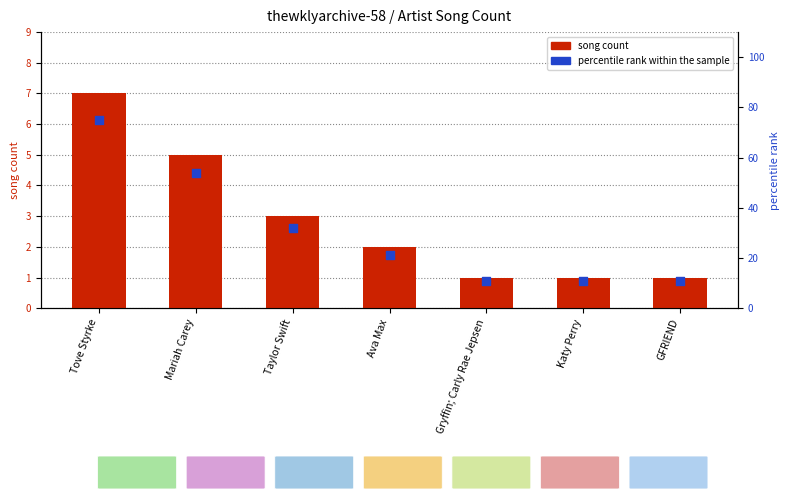

Which series has the widest spread of Y values?

percentile rank within the sample